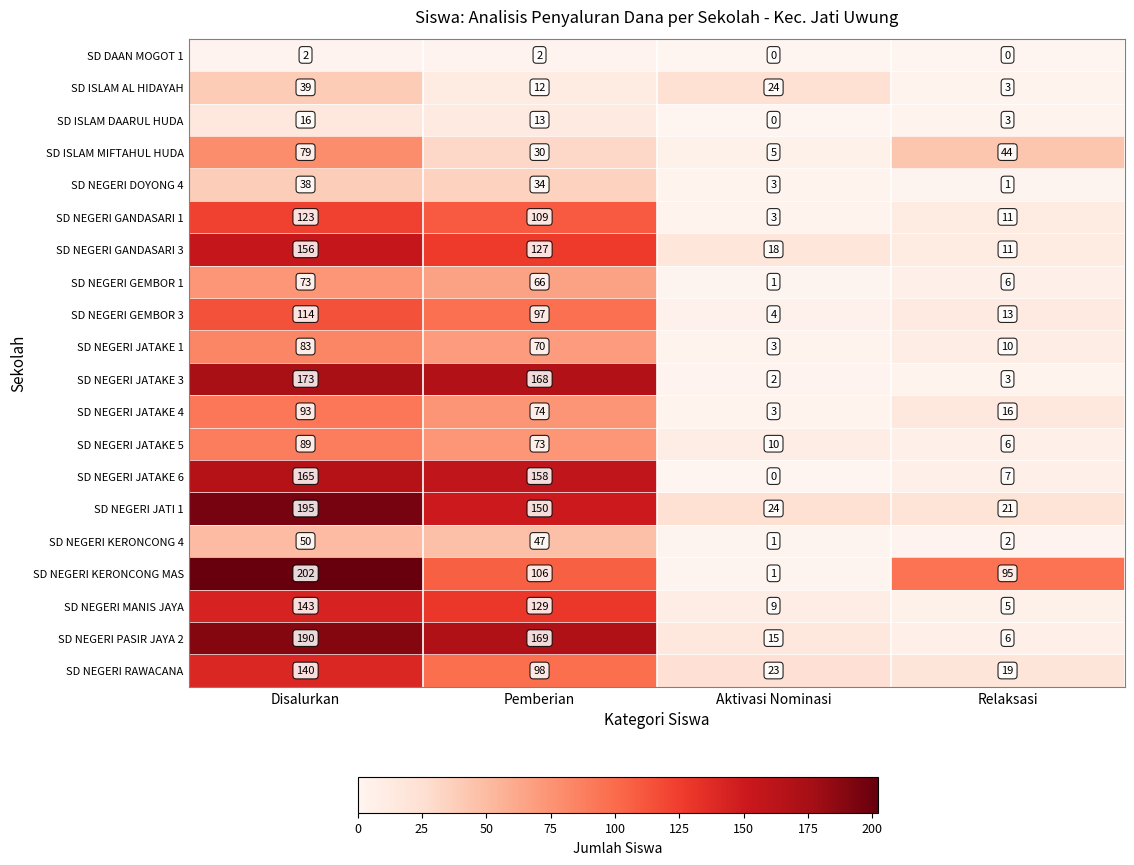

How many categories are shown in the chart?

4